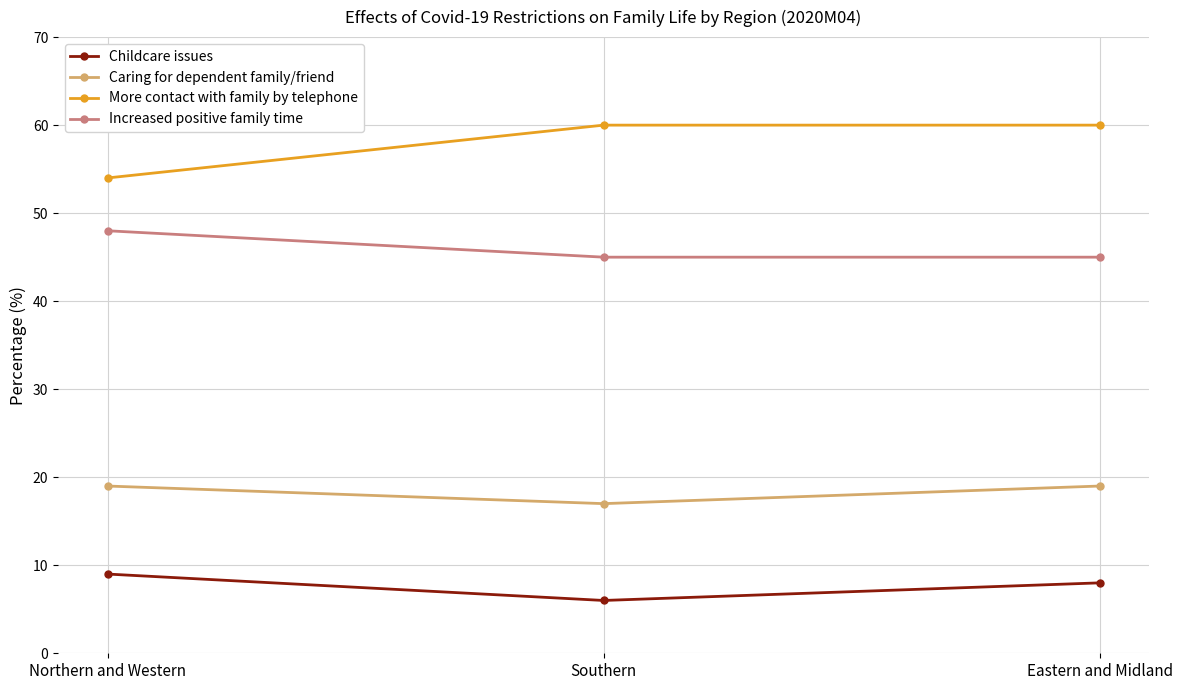

Reading left to right, what are all the values shown in this chart?

Childcare issues: Northern and Western=9	Southern=6	Eastern and Midland=8
Caring for dependent family/friend: Northern and Western=19	Southern=17	Eastern and Midland=19
More contact with family by telephone: Northern and Western=54	Southern=60	Eastern and Midland=60
Increased positive family time: Northern and Western=48	Southern=45	Eastern and Midland=45